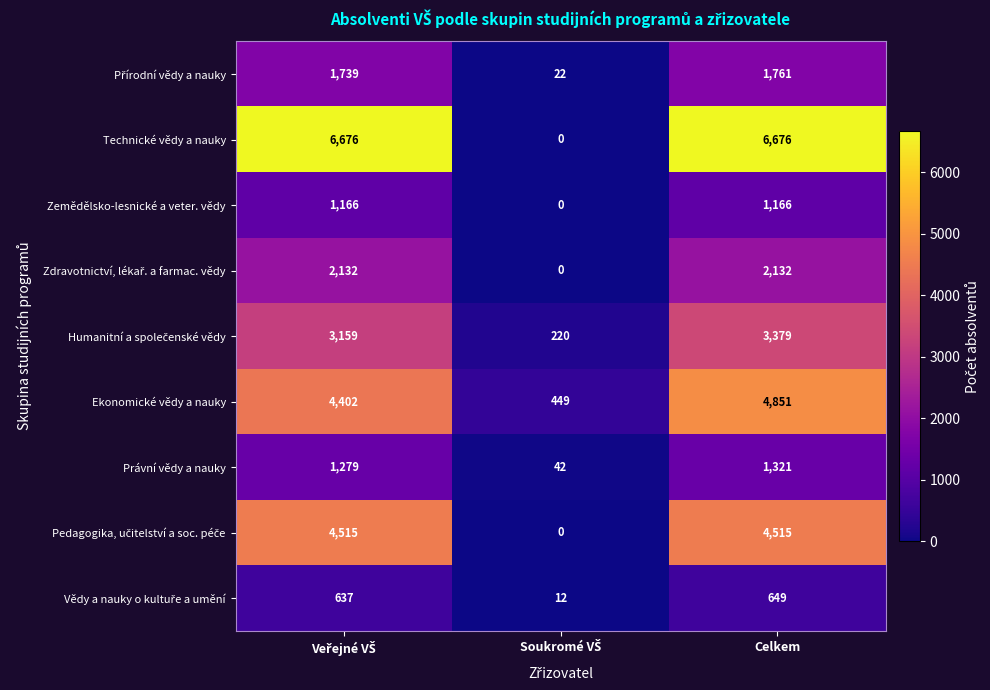

Is it true that Zemědělsko-lesnické a veter. vědy equals 1166 at Celkem?

True